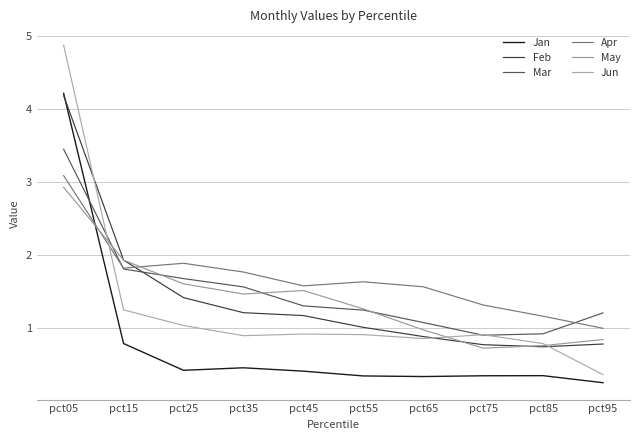

Rank the series by their maximum value, from highest to lowest.

Jun, Jan, Feb, Mar, Apr, May